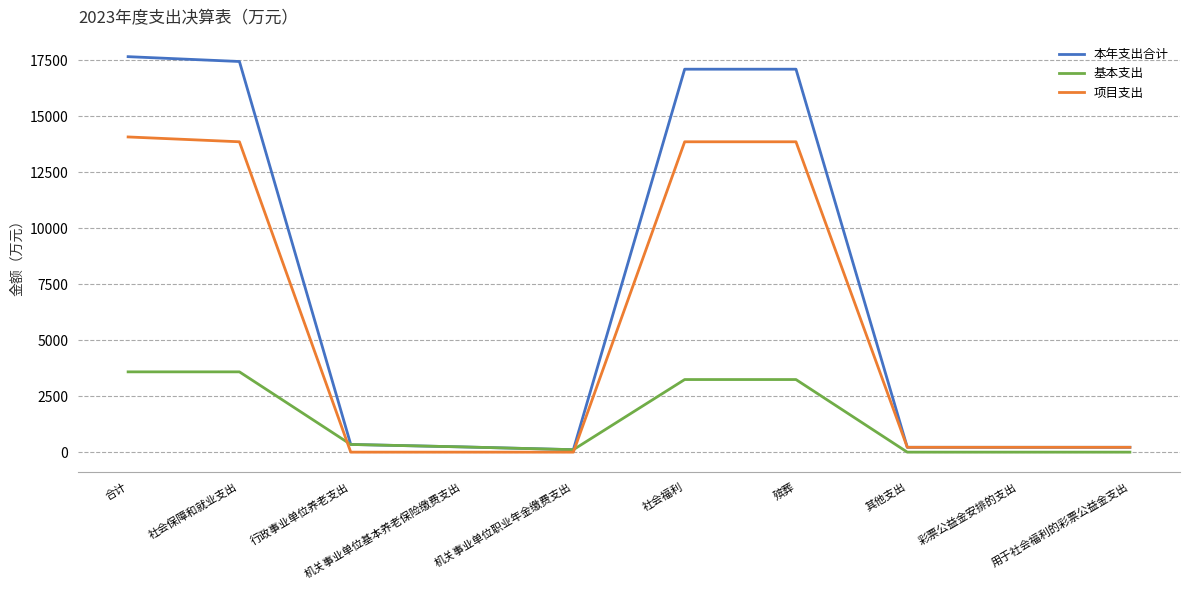

Count the number of categories in the chart.

10